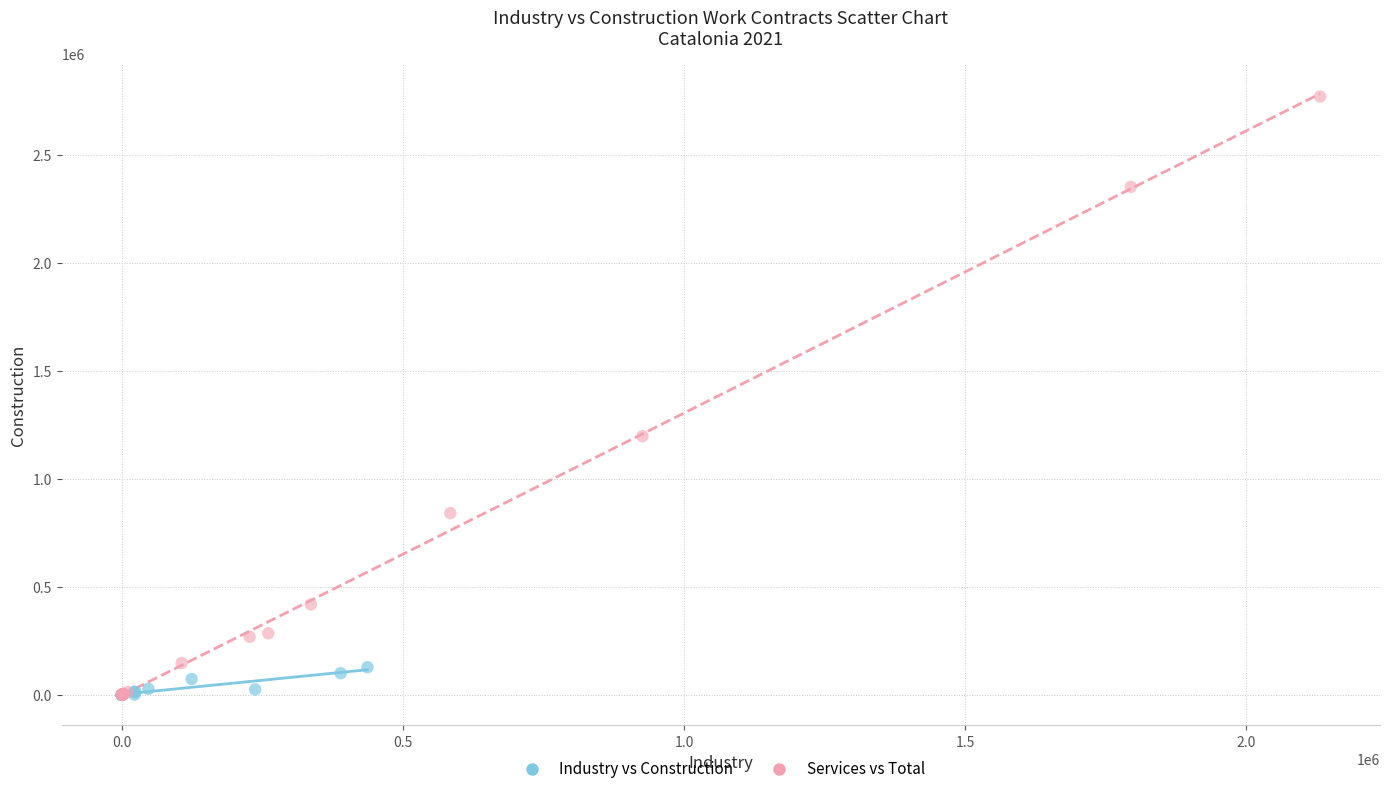

Which series contains the highest Y value?

Services vs Total